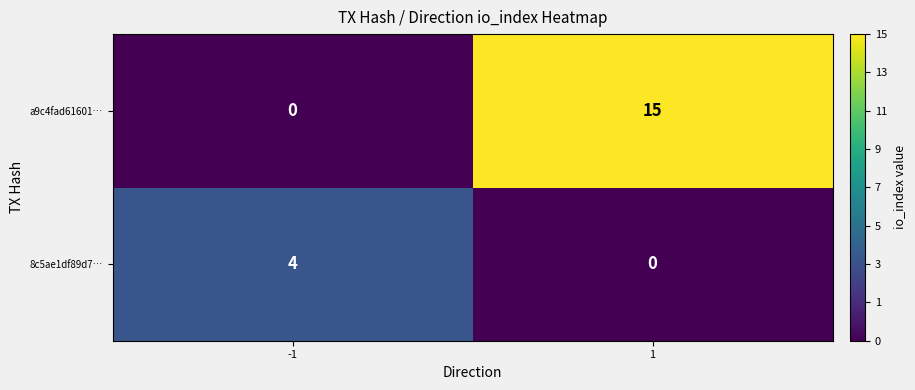

At which category is the sum across all series the highest?

1